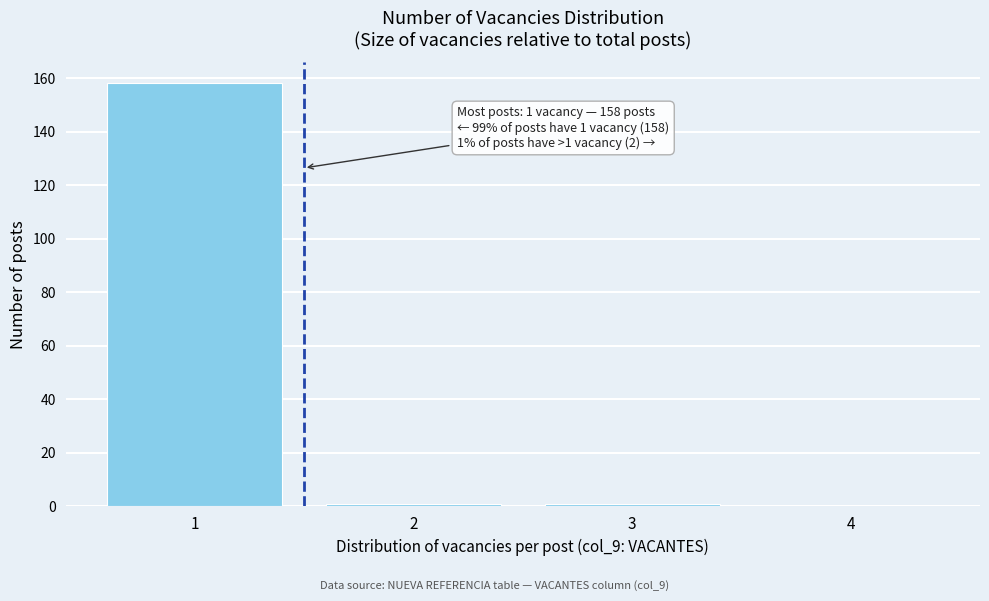

Which range on the x-axis has the tallest bar?

0.5 to 1.5